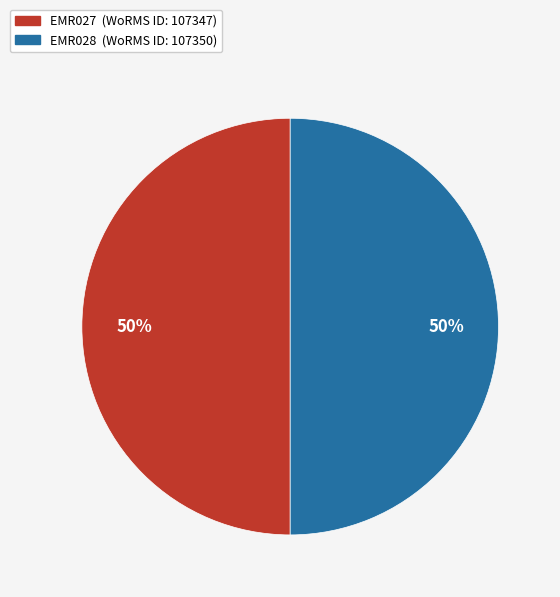

What is the ratio of the value at EMR028 (WoRMS ID: 107350) to the value at EMR027 (WoRMS ID: 107347)?

1.0